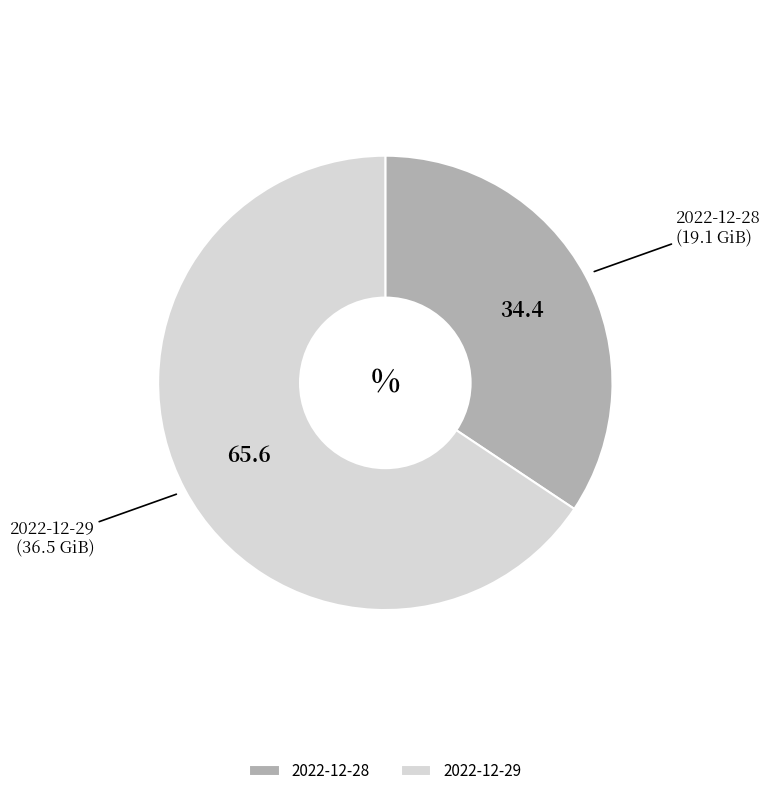

Does 2022-12-28 account for over 50% of the chart?

No